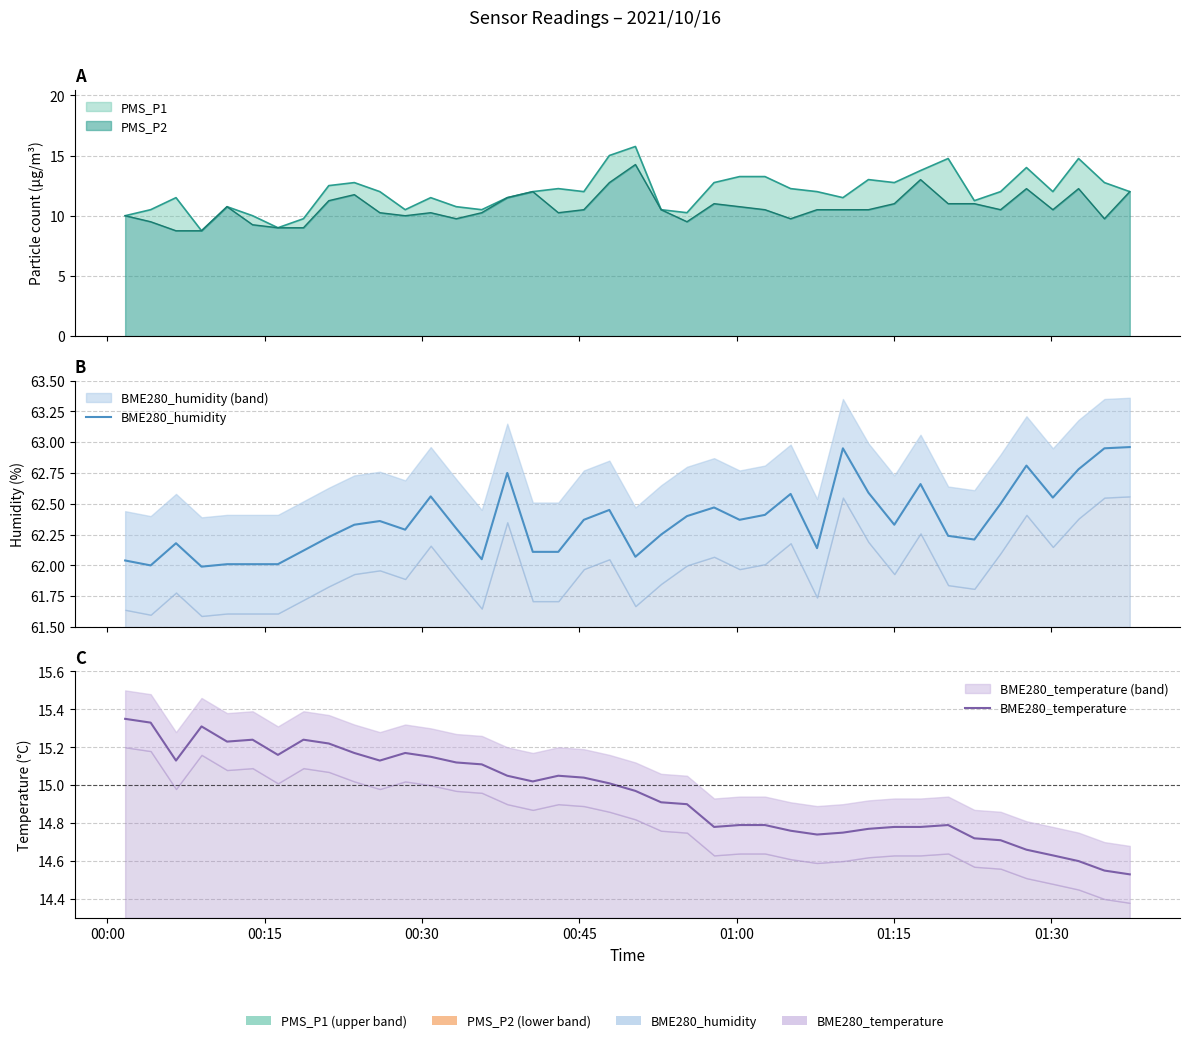

True or false: BME280_temperature has a value of 25.9 at 00:00.

False